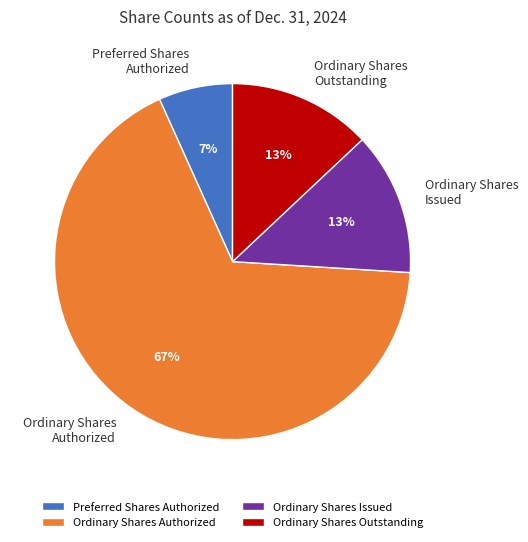

Which category accounts for the majority?

Ordinary Shares Authorized